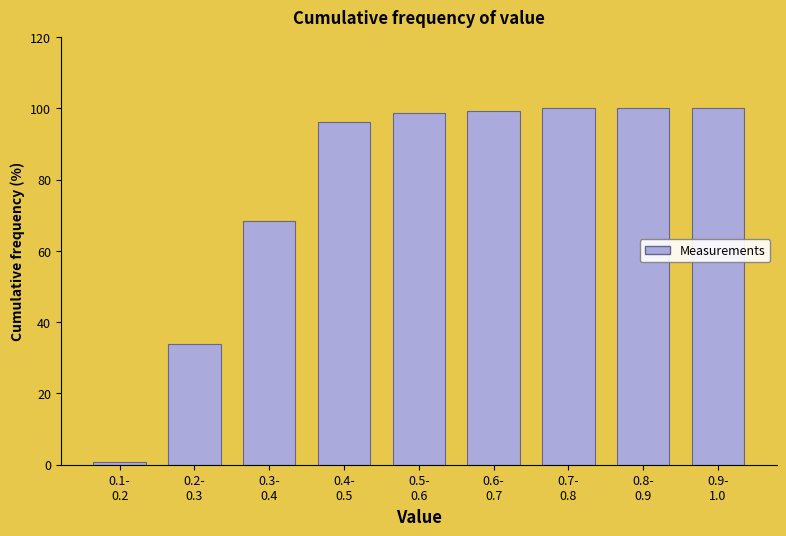

Reading left to right, transcribe all the data shown in this chart.

0.6	34.0	68.6	96.2	98.7	99.4	100.0	100.0	100.0